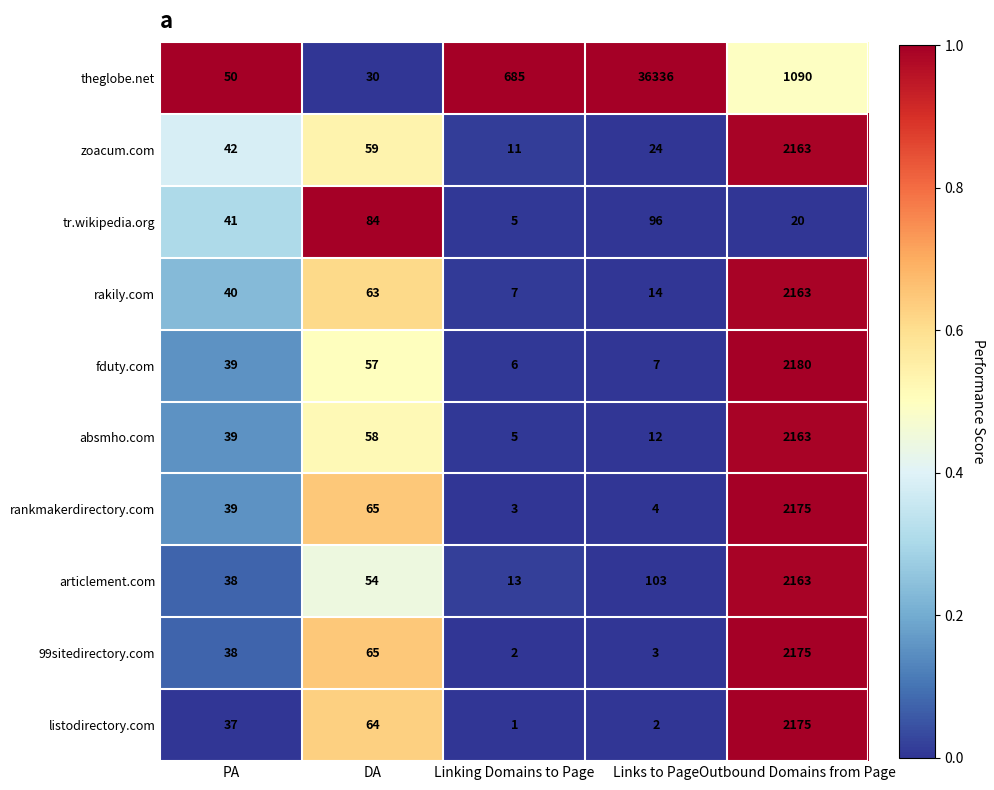

At Links to Page, list the series in order from smallest to largest.

listodirectory.com, 99sitedirectory.com, rankmakerdirectory.com, fduty.com, absmho.com, rakily.com, zoacum.com, tr.wikipedia.org, articlement.com, theglobe.net